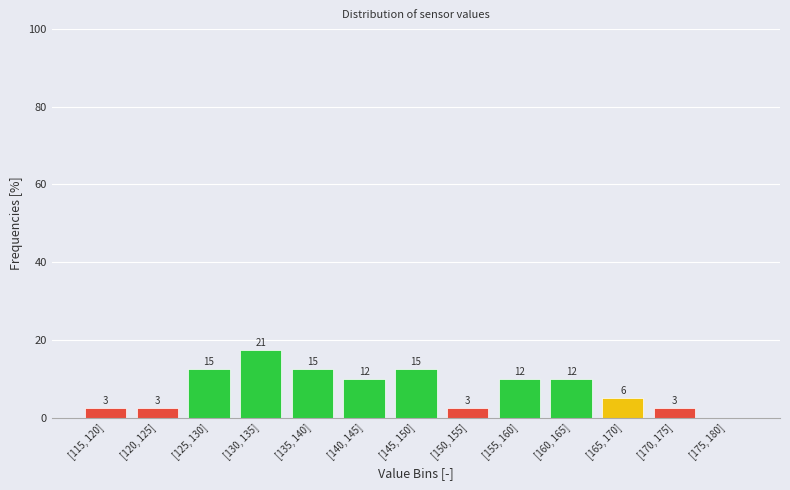

Are the bars horizontal?

No